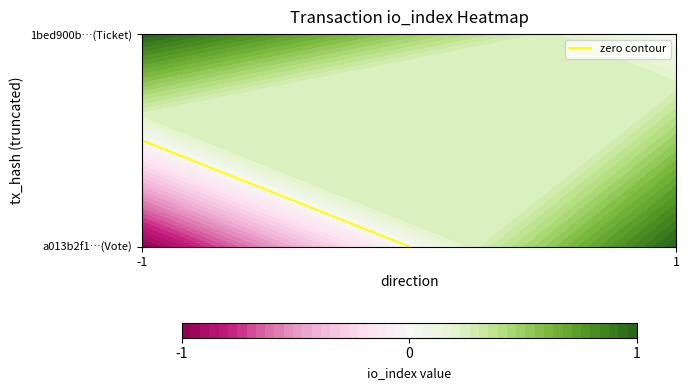

Reading left to right, extract all data points from this chart.

a013b2f1f71a2acb6d12bde51fcc196a4e13594: -1	1
1bed900bdb3a8f54b10b6108f619bc5536f2b9e: 1	0